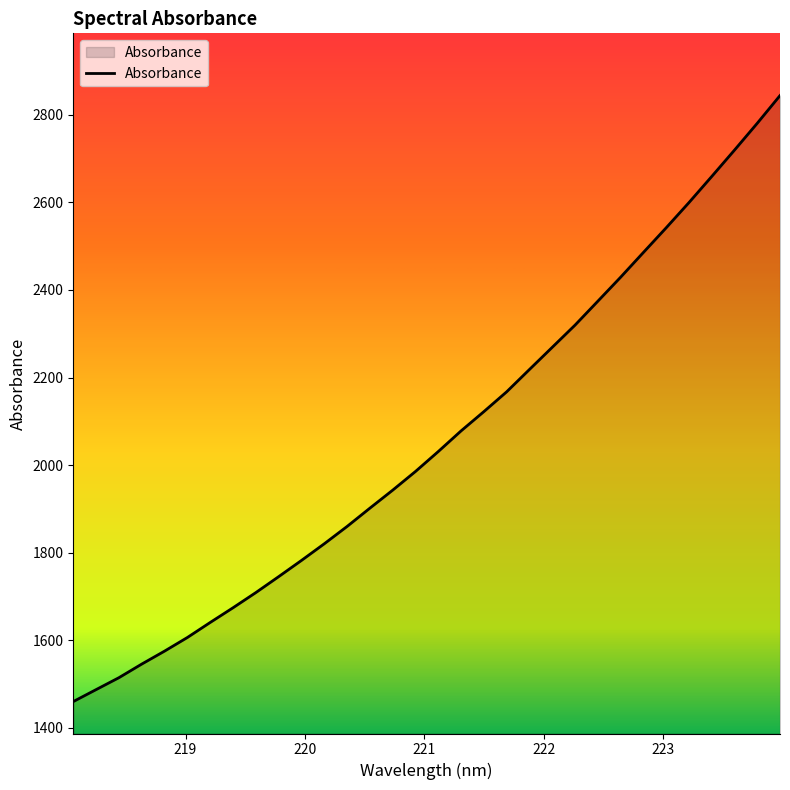

What is the greatest value displayed?

2844.2